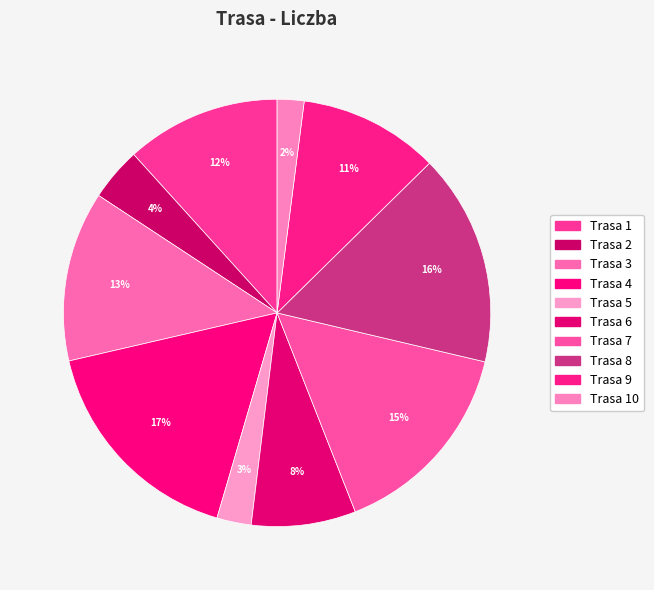

How many slices are in this pie chart?

10